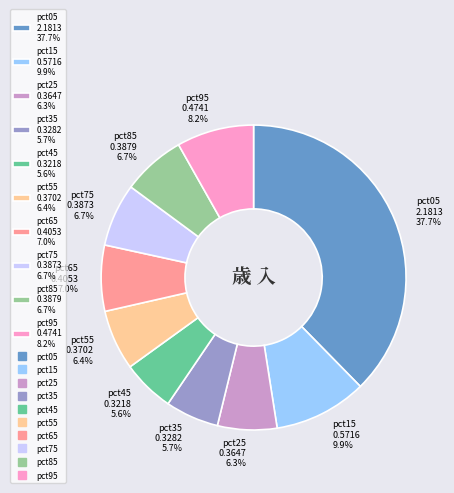

True or false: pct55 accounts for 6% of the total.

True